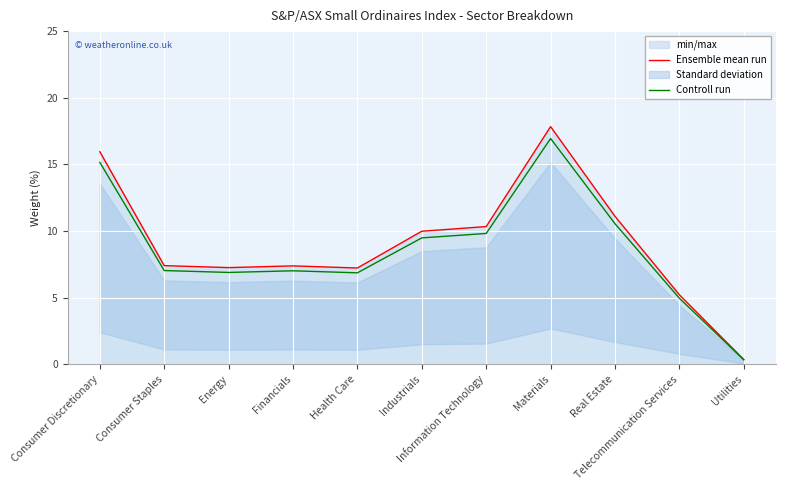

Which has a higher value, Real Estate or Telecommunication Services?

Real Estate